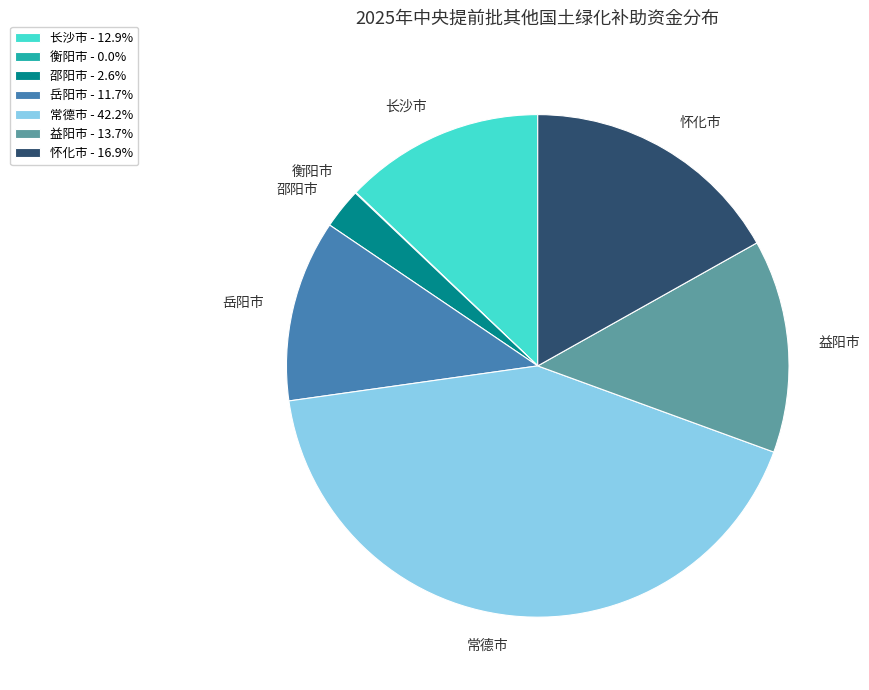

Which has a higher value, 怀化市 or 邵阳市?

怀化市